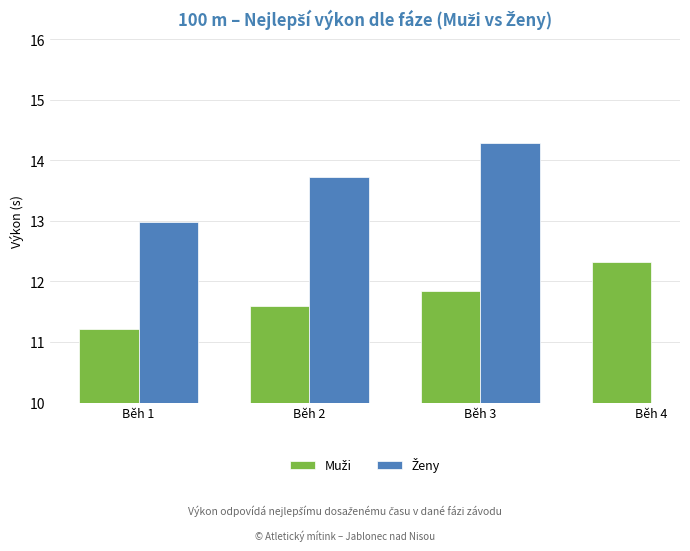

At which label does Muži reach its minimum?

Běh 1